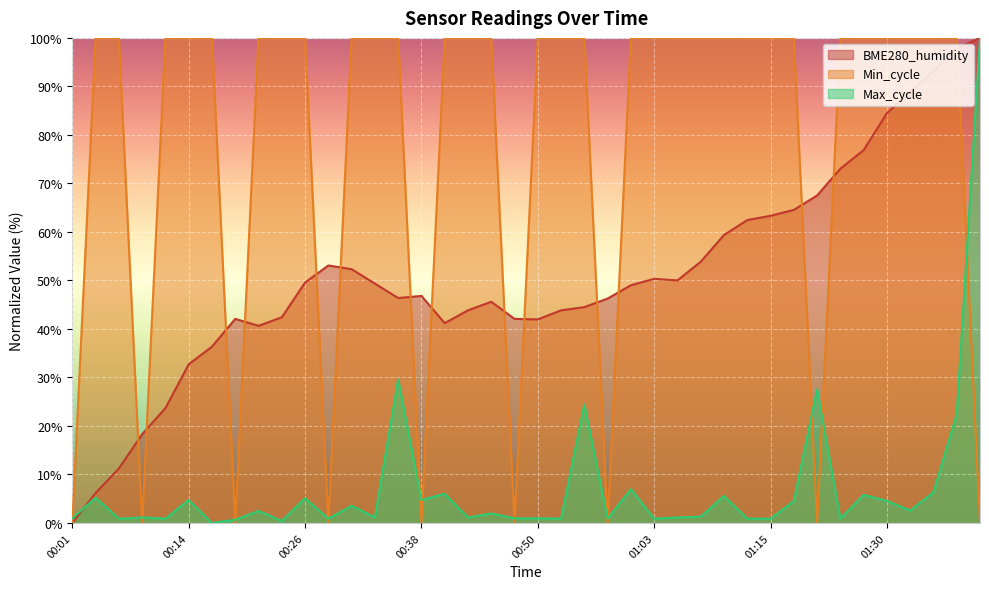

Reading left to right, what are all the values shown in this chart?

BME280_humidity: 00:01=0.0	00:04=6.2	00:06=11.2	00:09=18.3	00:11=23.7	00:14=32.7	00:16=36.3	00:18=42.1	00:21=40.6	00:23=42.4	00:26=49.6	00:28=53.1	00:31=52.3	00:33=49.3	00:36=46.4	00:38=46.8	00:41=41.2	00:43=43.8	00:45=45.6	00:48=42.1	00:50=42.0	00:53=43.8	00:55=44.5	00:58=46.3	01:00=49.0	01:03=50.3	01:05=50.0	01:08=53.9	01:10=59.4	01:13=62.4	01:15=63.3	01:18=64.5	01:20=67.5	01:23=73.0	01:25=76.9	01:30=84.5	01:33=88.9	01:35=93.2	01:38=97.8	01:40=100.0
Min_cycle: 00:01=0.0	00:04=100.0	00:06=100.0	00:09=0.0	00:11=100.0	00:14=100.0	00:16=100.0	00:18=0.0	00:21=100.0	00:23=100.0	00:26=100.0	00:28=0.0	00:31=100.0	00:33=100.0	00:36=100.0	00:38=0.0	00:41=100.0	00:43=100.0	00:45=100.0	00:48=0.0	00:50=100.0	00:53=100.0	00:55=100.0	00:58=0.0	01:00=100.0	01:03=100.0	01:05=100.0	01:08=100.0	01:10=100.0	01:13=100.0	01:15=100.0	01:18=100.0	01:20=0.0	01:23=100.0	01:25=100.0	01:30=100.0	01:33=100.0	01:35=100.0	01:38=100.0	01:40=0.0
Max_cycle: 00:01=0.9	00:04=5.2	00:06=0.9	00:09=1.1	00:11=0.9	00:14=4.7	00:16=0.0	00:18=0.7	00:21=2.5	00:23=0.4	00:26=5.1	00:28=0.9	00:31=3.5	00:33=1.1	00:36=29.6	00:38=4.7	00:41=6.0	00:43=1.1	00:45=2.0	00:48=0.9	00:50=0.9	00:53=0.9	00:55=24.4	00:58=0.9	01:00=7.0	01:03=0.9	01:05=1.1	01:08=1.3	01:10=5.6	01:13=0.9	01:15=0.9	01:18=4.5	01:20=27.5	01:23=0.9	01:25=5.8	01:30=4.6	01:33=2.5	01:35=6.3	01:38=22.4	01:40=100.0